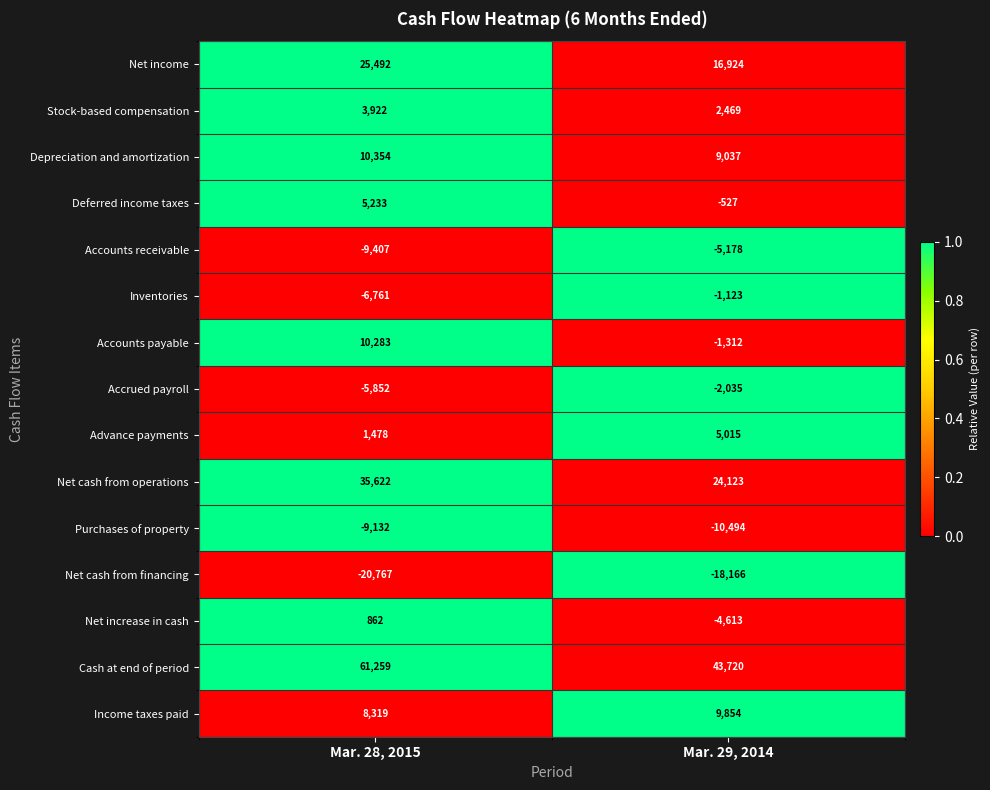

The Net cash from operations series shows 24123 at Mar. 29, 2014. True or false?

True